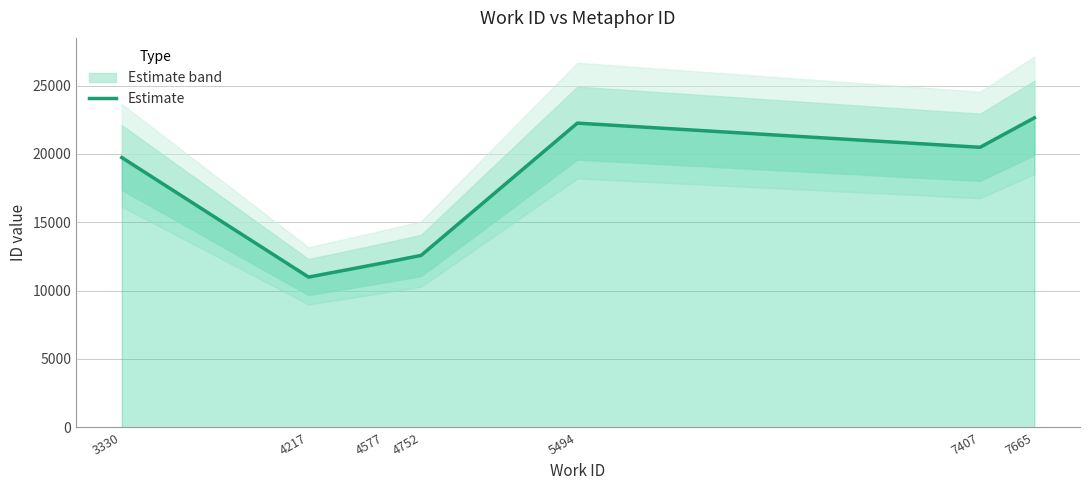

What value does the data have at 5494, to the nearest 100?

22300